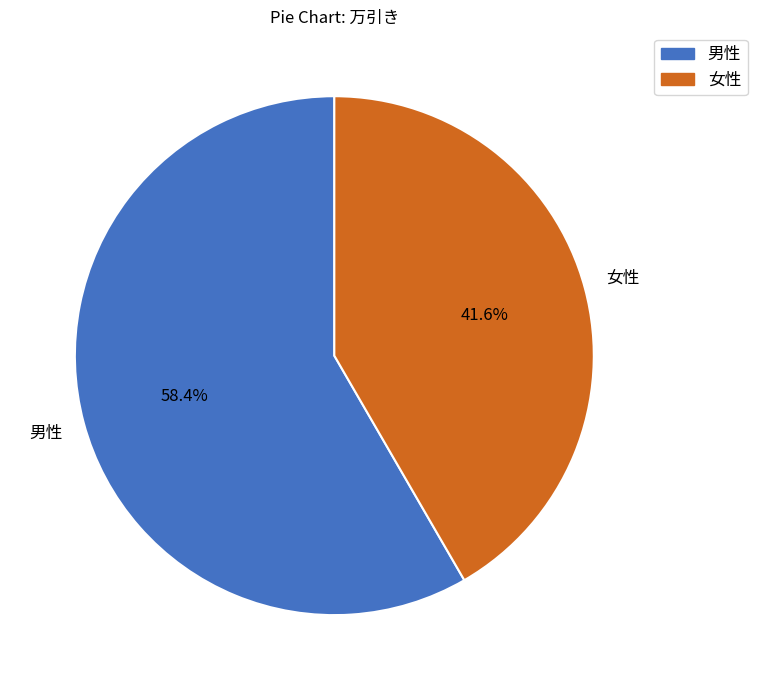

To the nearest percent, what is the difference between the largest and smallest slice percentages?

17%